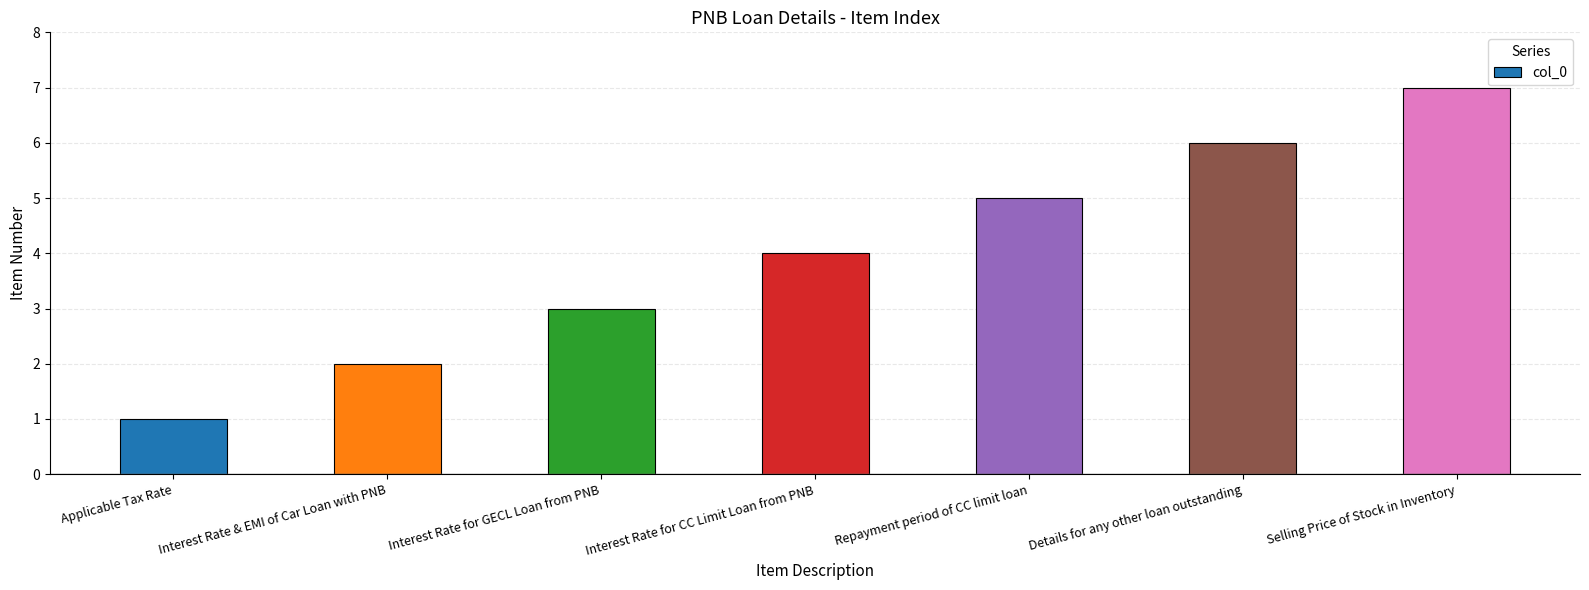

The chart shows a value of 4 at Interest Rate for CC Limit Loan from PNB. True or false?

True